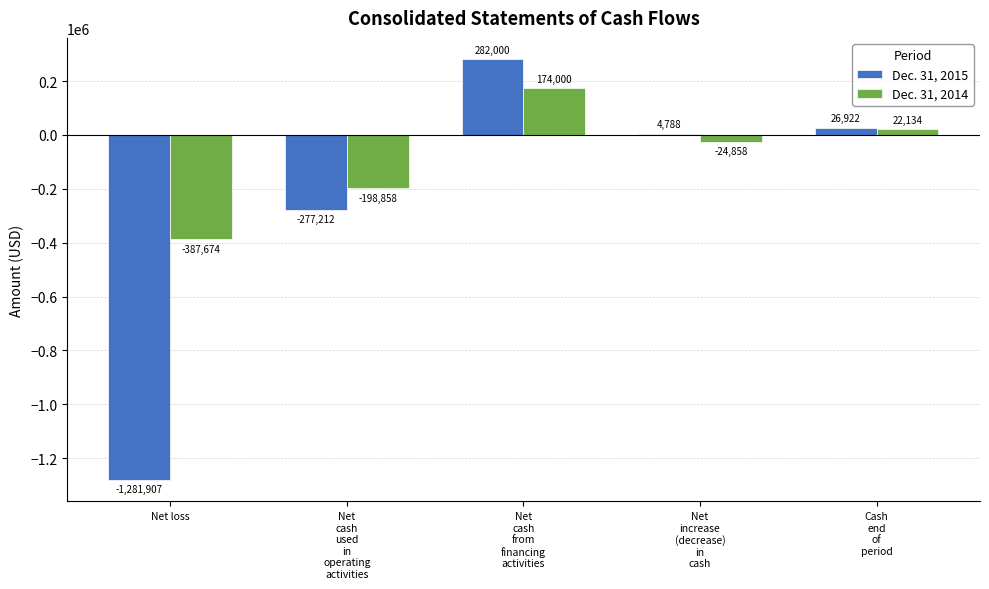

What is the maximum value for Dec. 31, 2014?

174000